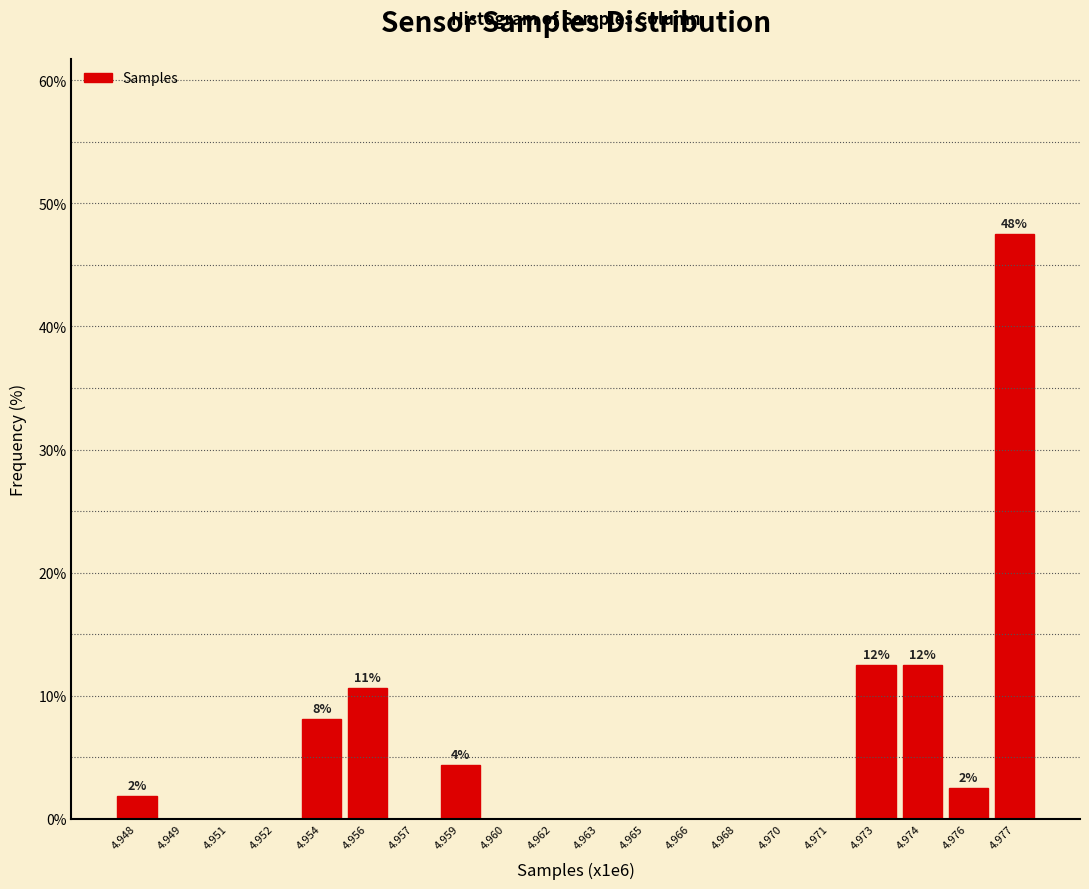

Reading left to right, list all the values displayed in this chart.

4.948=1.9	4.949=0.0	4.951=0.0	4.952=0.0	4.954=8.1	4.956=10.6	4.957=0.0	4.959=4.4	4.960=0.0	4.962=0.0	4.963=0.0	4.965=0.0	4.966=0.0	4.968=0.0	4.970=0.0	4.971=0.0	4.973=12.5	4.974=12.5	4.976=2.5	4.977=47.5